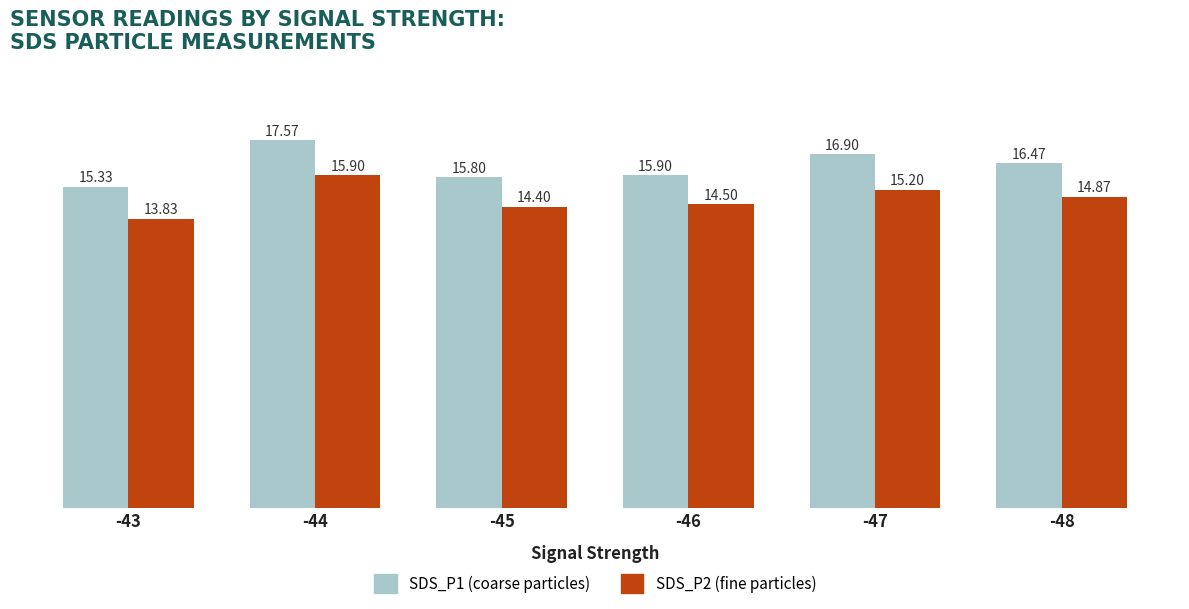

True or false: SDS_P1 (coarse particles) has a value of 4.0 at -45.

False